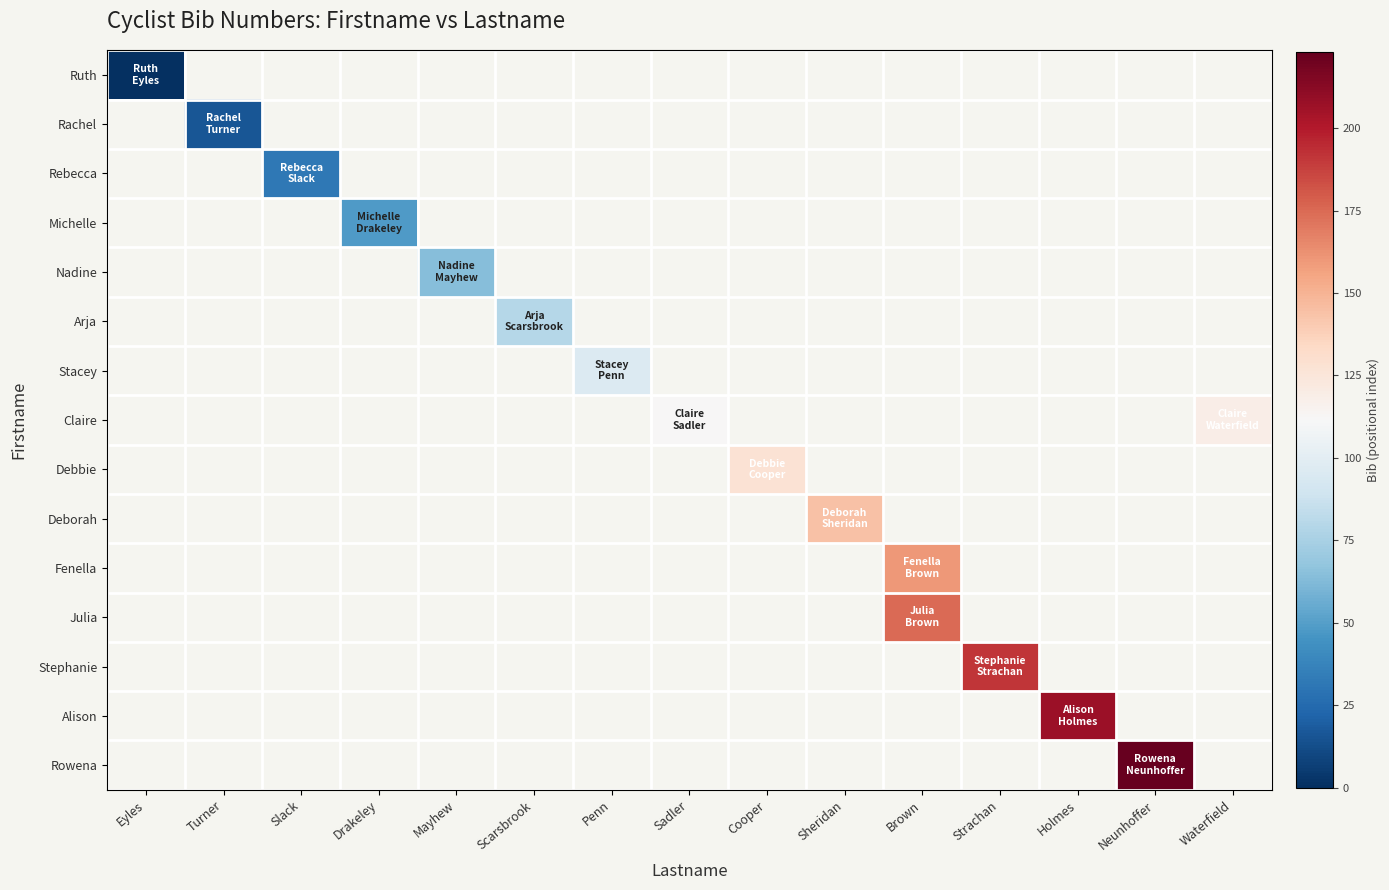

How many categories are shown in the chart?

15